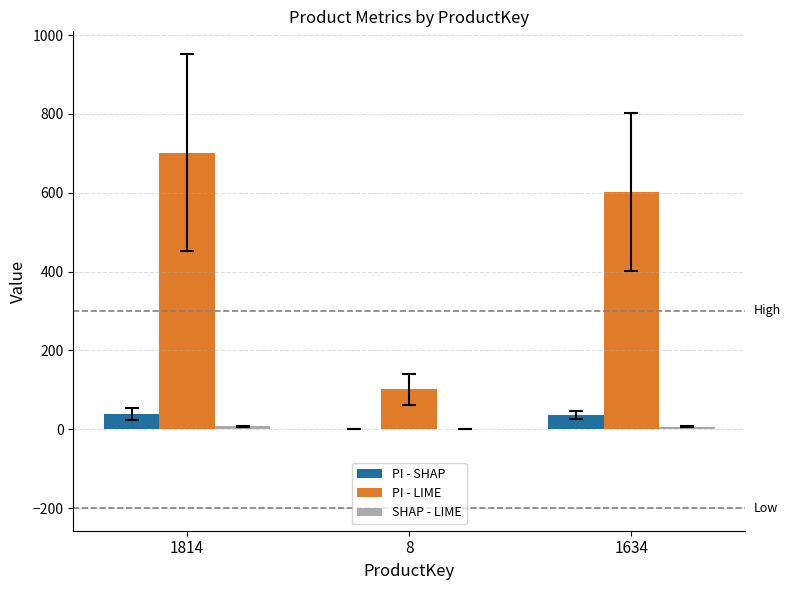

What is the greatest value displayed?

702